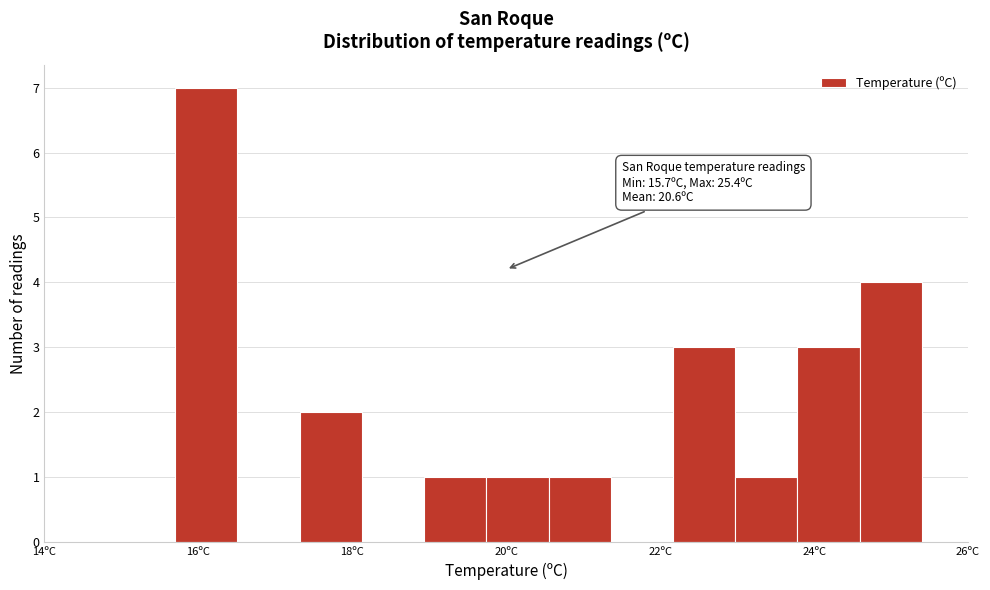

Over which range of the x-axis is the bar tallest?

15.8 to 16.6